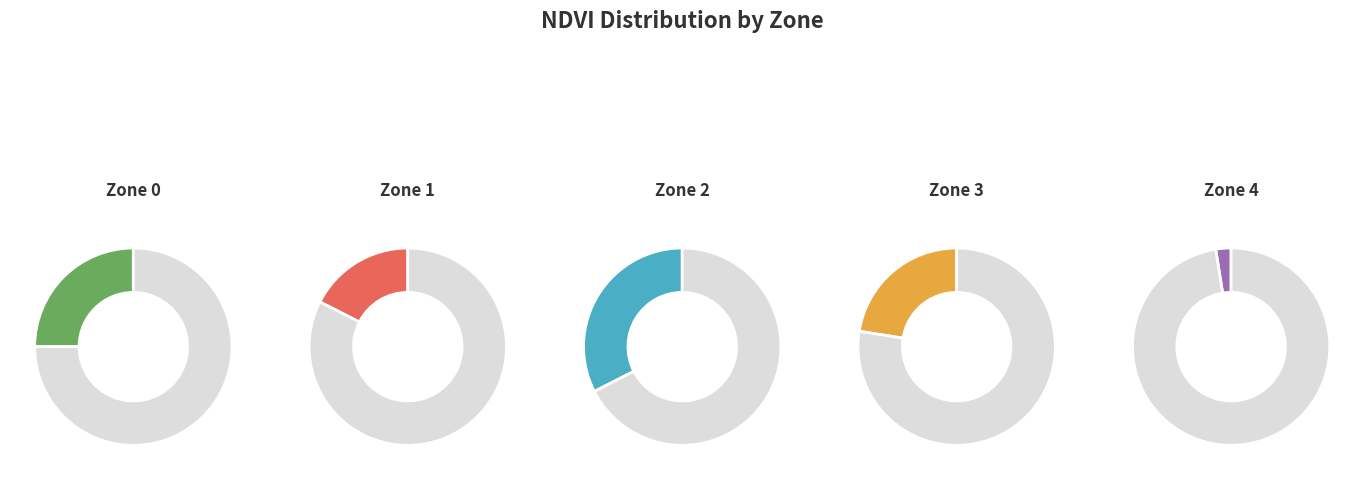

Between Zone 4 and Zone 1, which is larger?

Zone 1